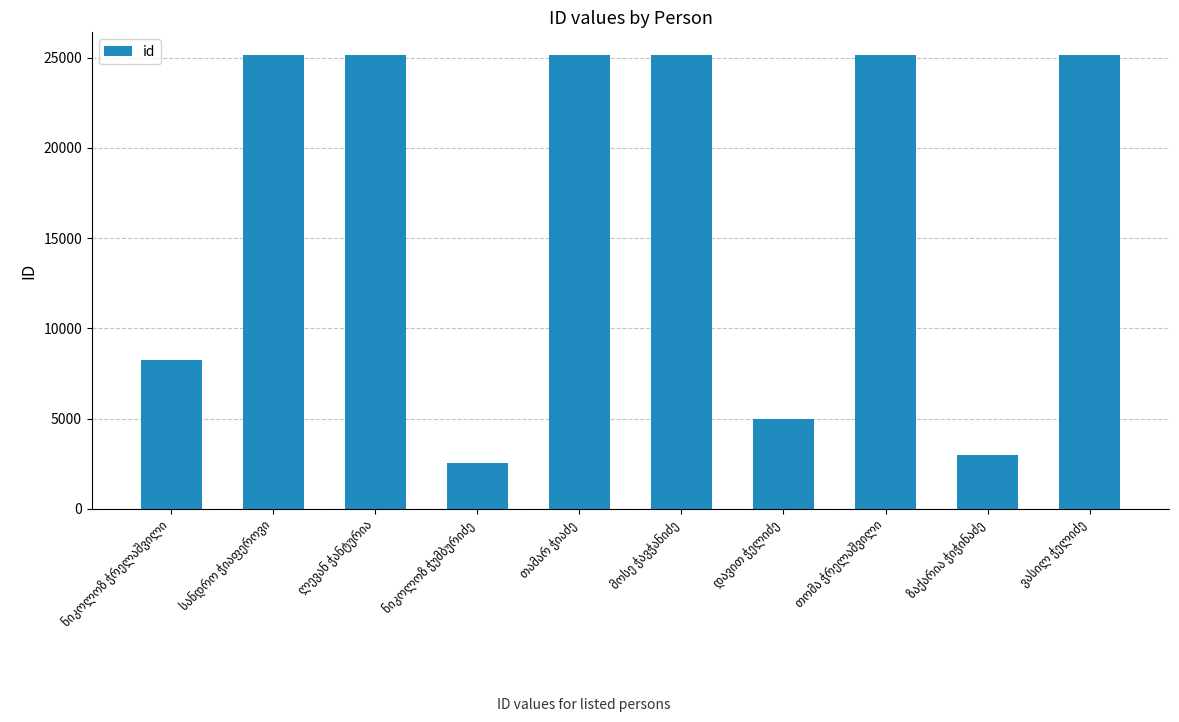

What is the minimum value shown in the chart?

2528